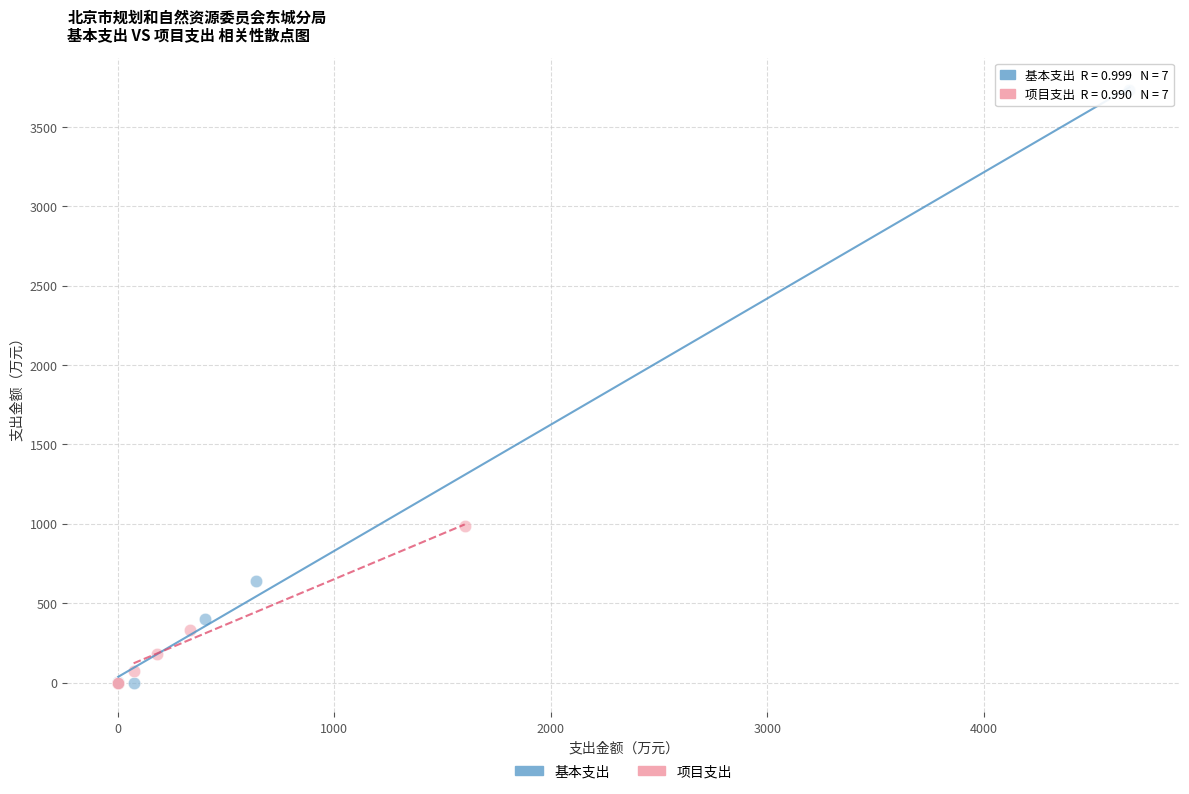

Which series contains the highest Y value?

基本支出